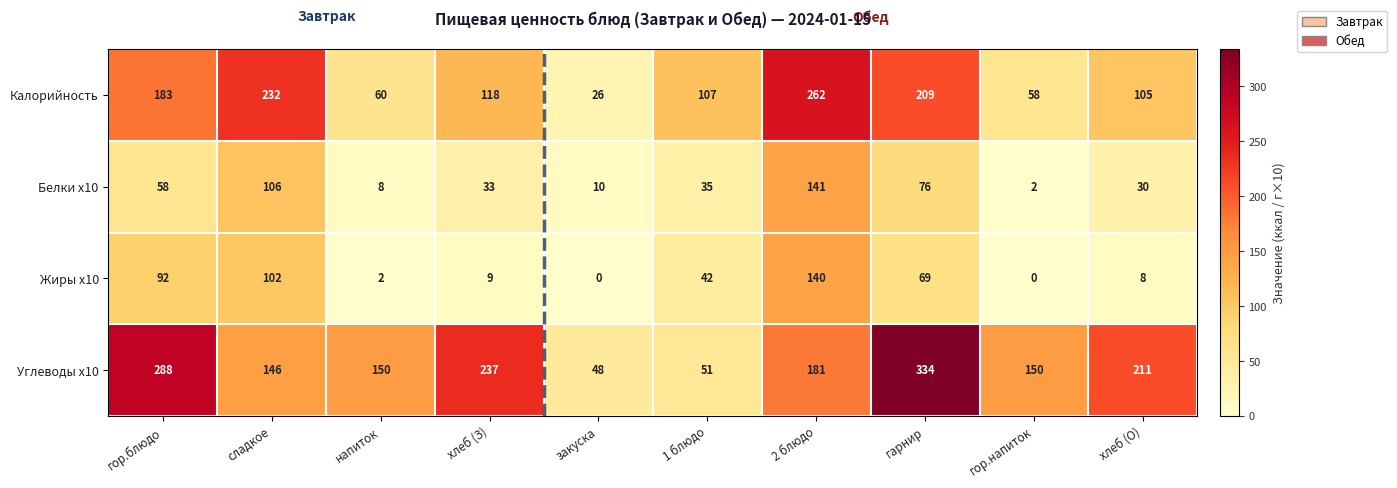

Which series has the widest spread of values?

Углеводы x10